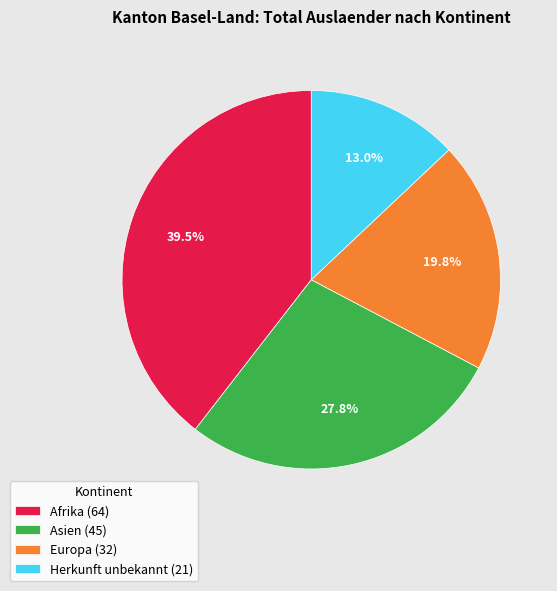

Does Europa (32) account for over 50% of the chart?

No